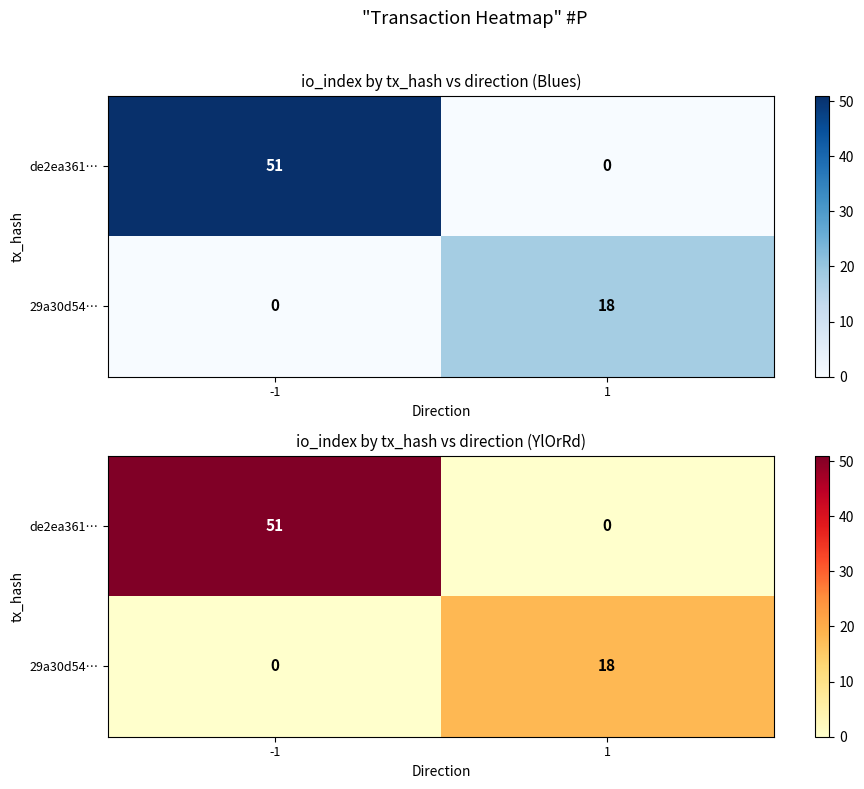

What is the difference between the 29a30d54… values at 1 and -1?

18